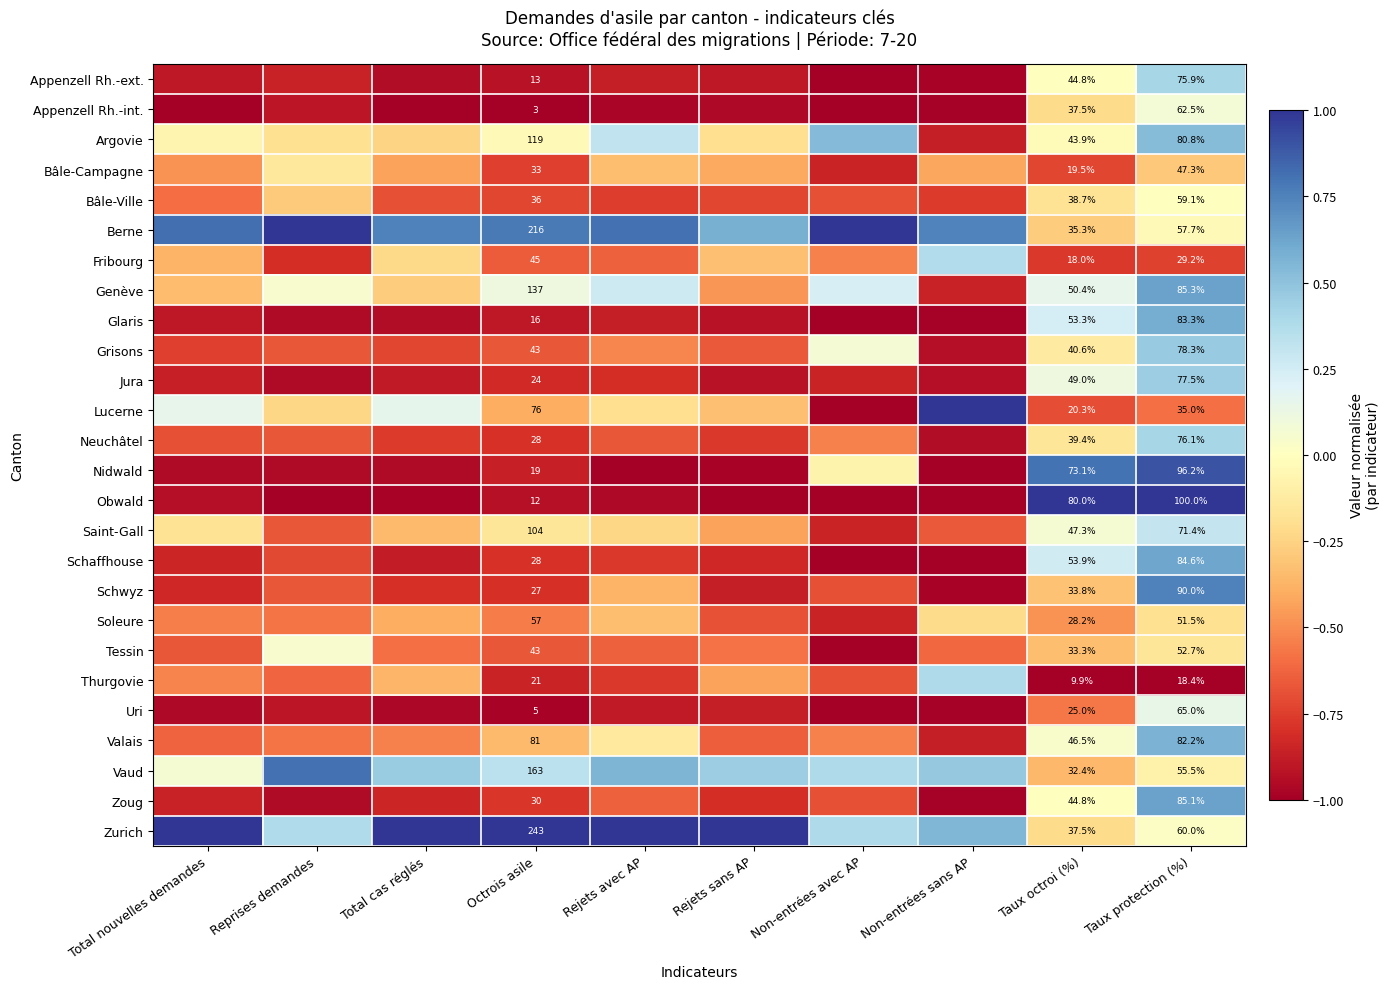

At which category does the chart reach its minimum across all series?

Non-entrées avec AP